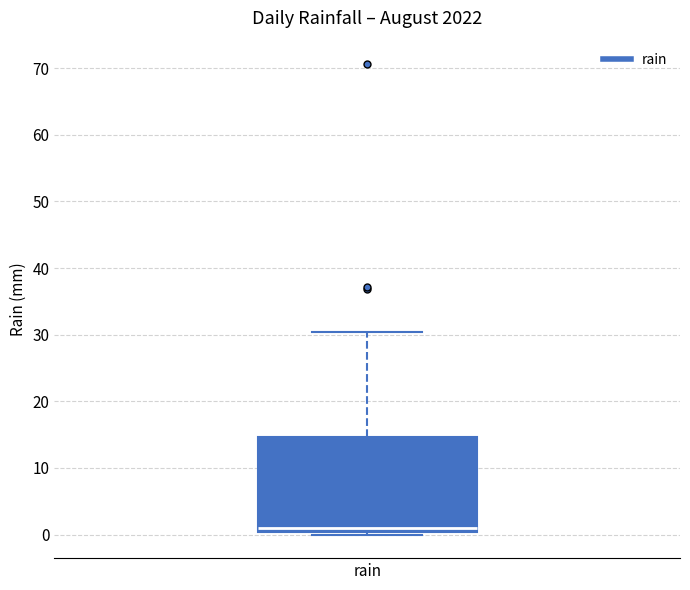

Transcribe this box plot: give where the median line is, the range the box spans, and where the two whiskers end, as read against the y-axis. The values are not printed on the chart, so give them approximately, as read against the axis.

median 1, box 0 to 15, whiskers 0 (just below the box's lower edge) to 30